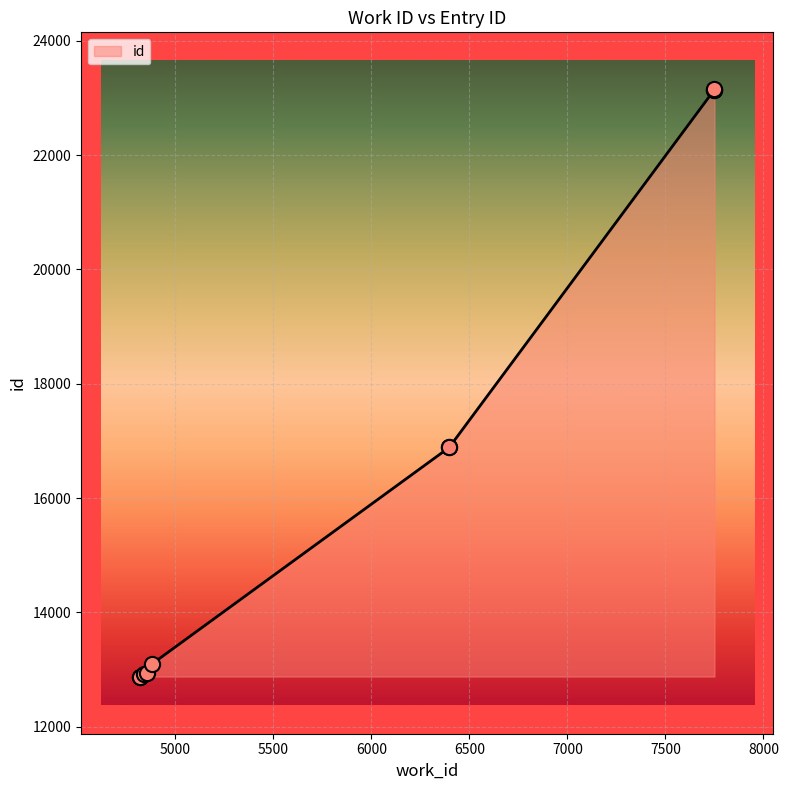

Approximately how many times larger is the value at 4841 compared to 4819?

1.0